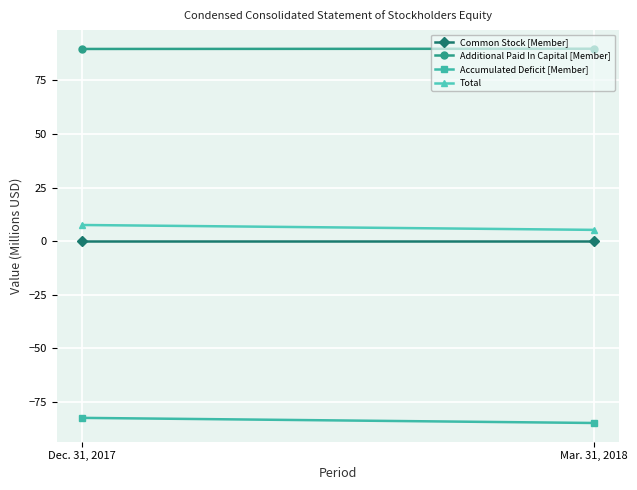

How many Additional Paid In Capital [Member] values are between 89 and 90?

2